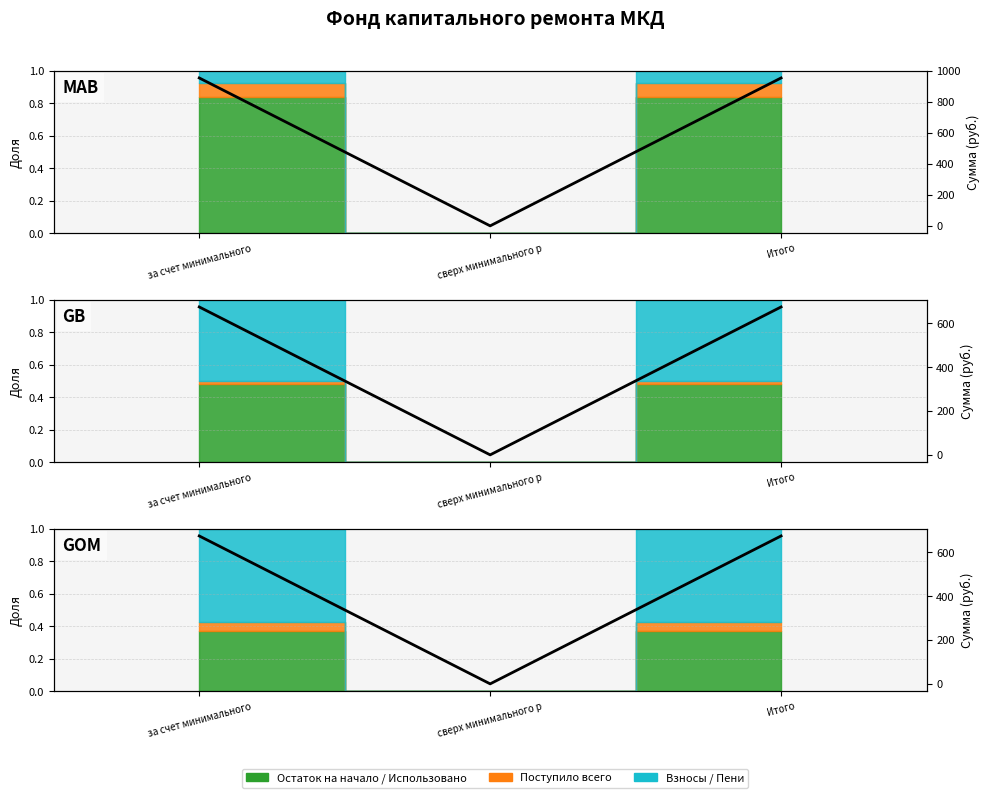

True or false: Остаток на конец периода has a value of 673.9 at за счет минимального.

True